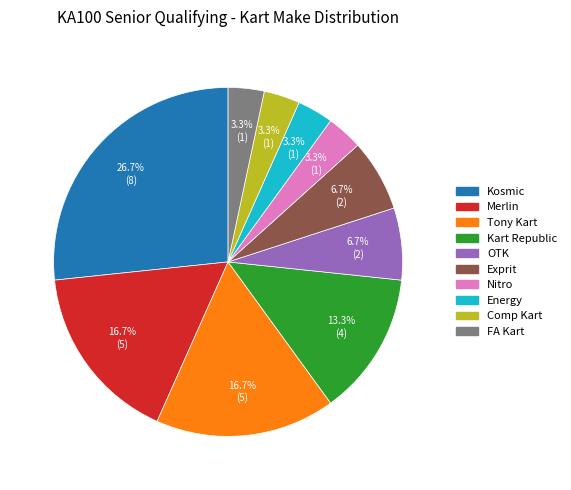

What portion of the pie excludes Kosmic?

73.3%